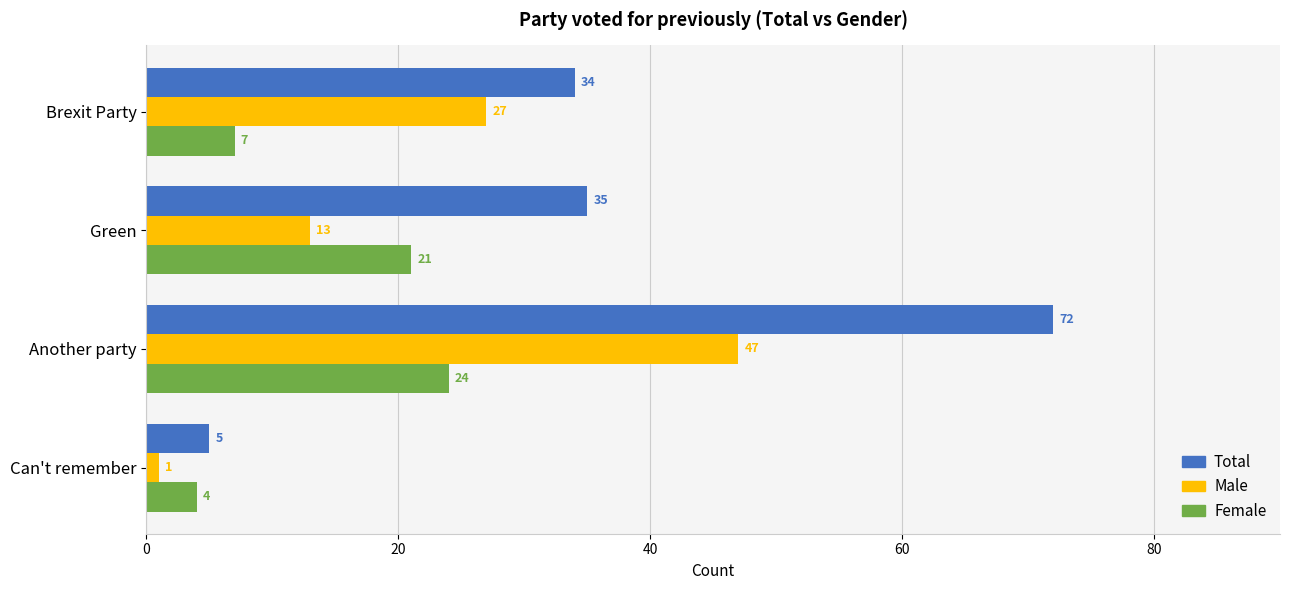

Which series has the widest spread of values?

Total